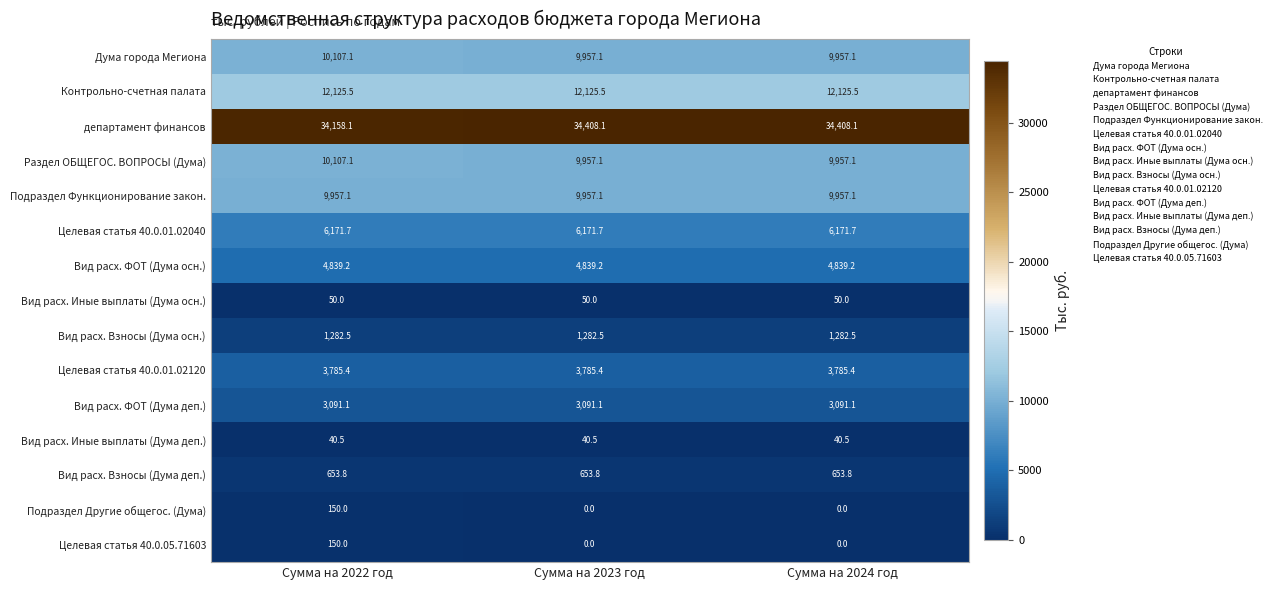

What is the greatest value displayed?

34408.1